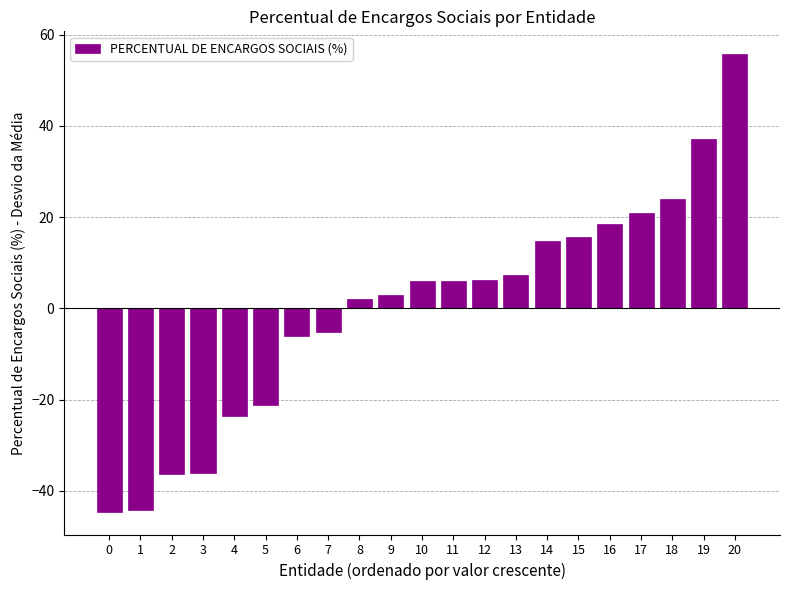

Which has a higher value, 0 or 10?

10